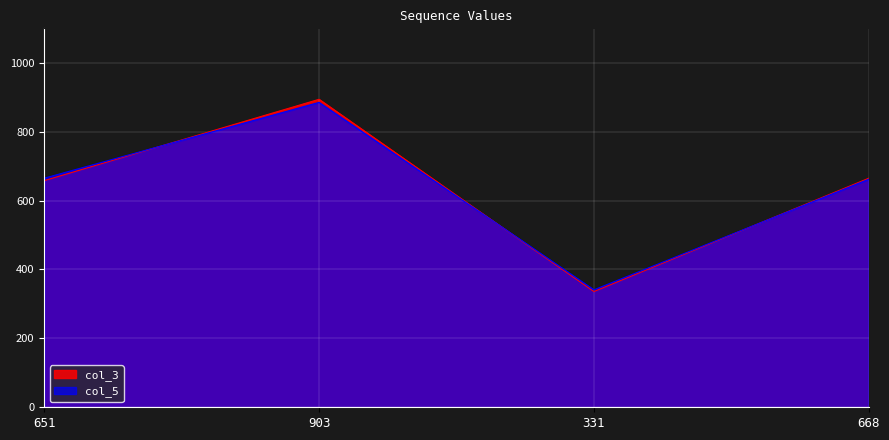

What is the value of the col_3 point at the 3rd from the left?

336